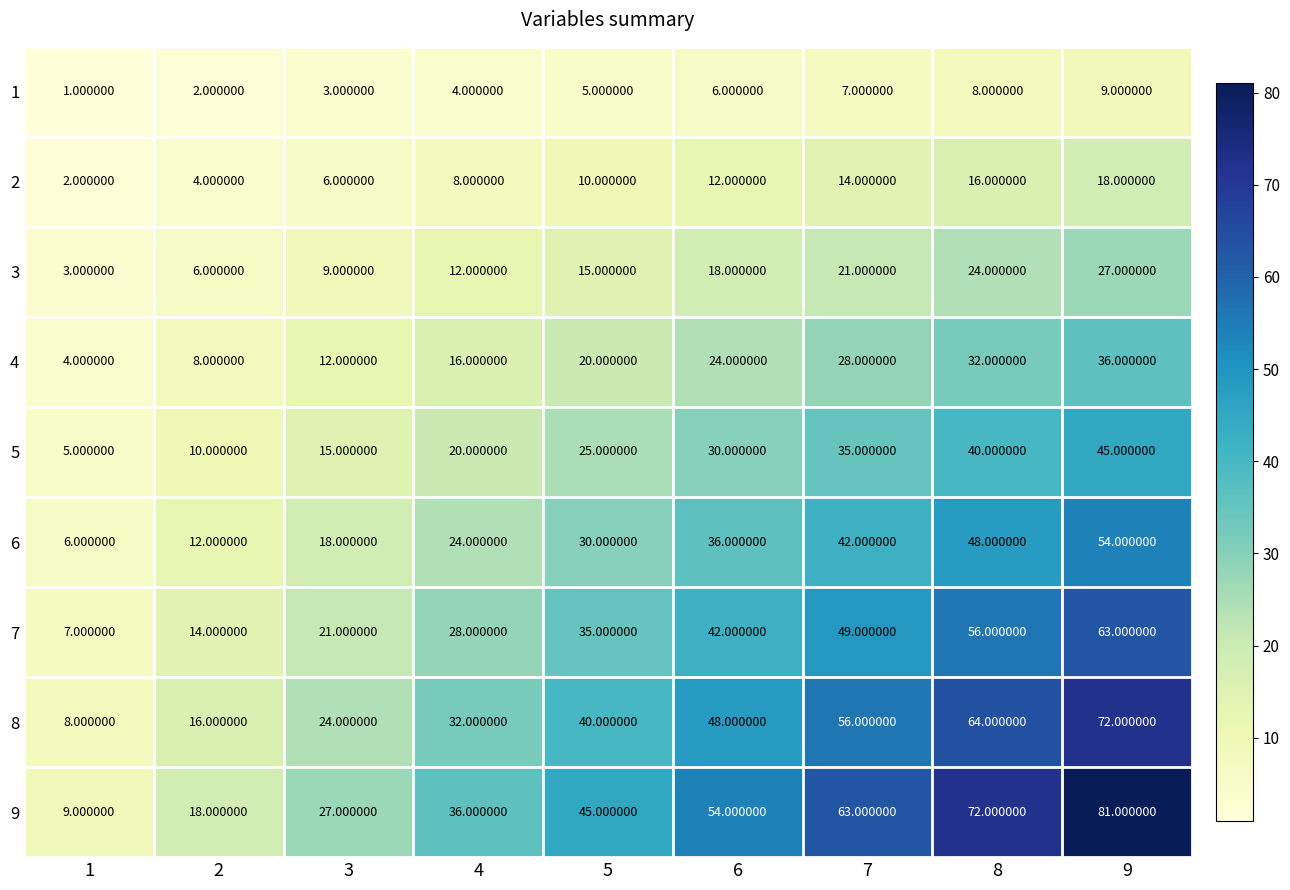

Which series changed the most between 1 and 4?

9